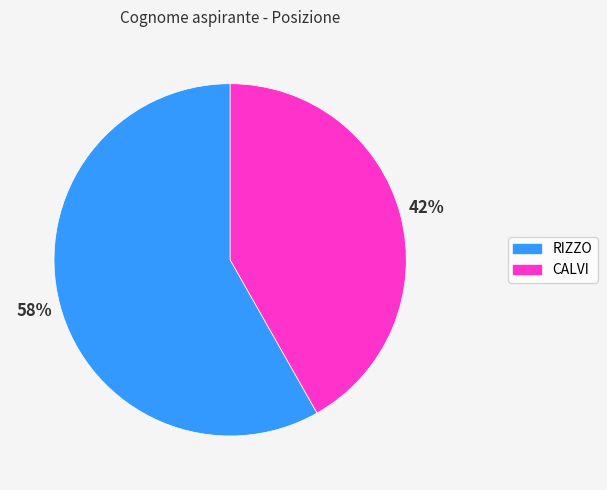

To the nearest percent, what is the difference between the RIZZO and CALVI slice percentages?

16%